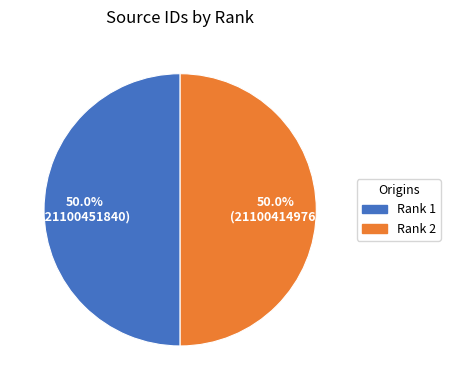

Count the number of slices in the pie.

2